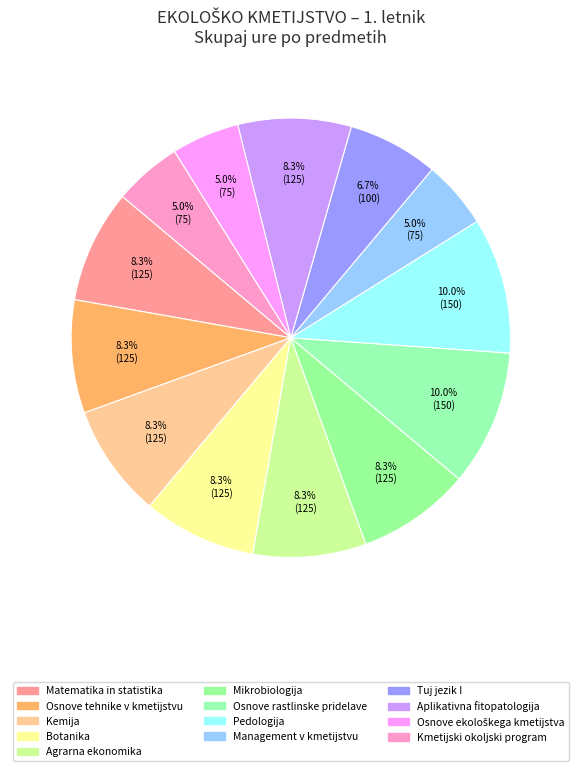

How many segments does this pie chart have?

13